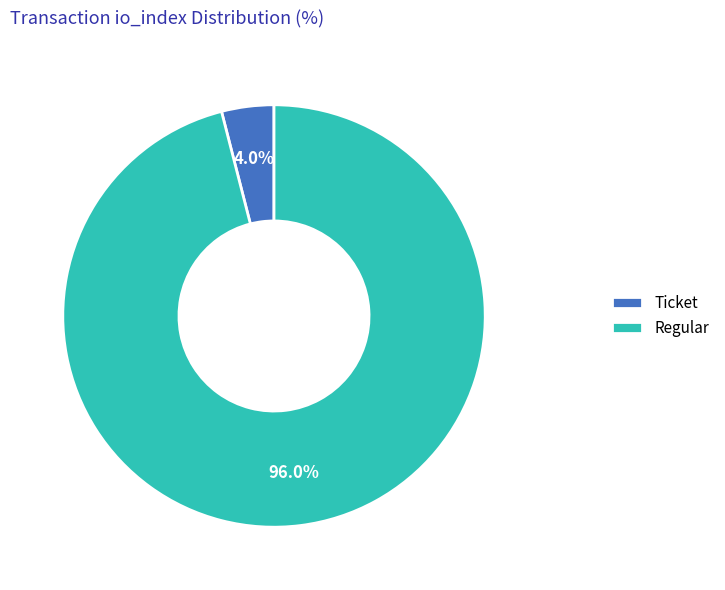

To the nearest percent, what portion does Regular represent?

96%